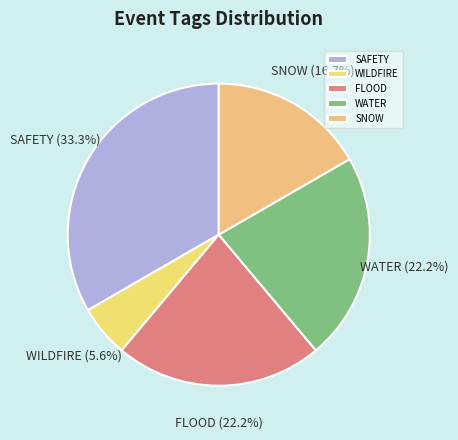

Does any single category account for the majority?

No